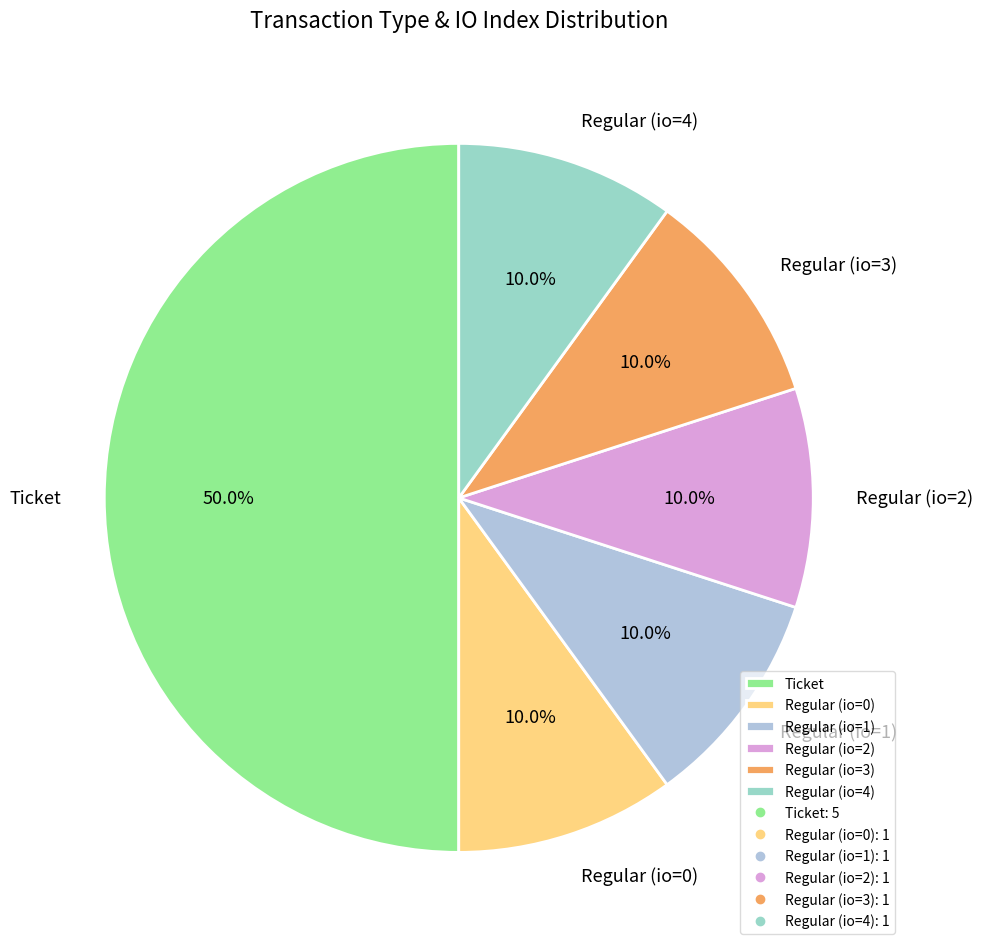

Is Regular (io=3) the majority of the pie?

No